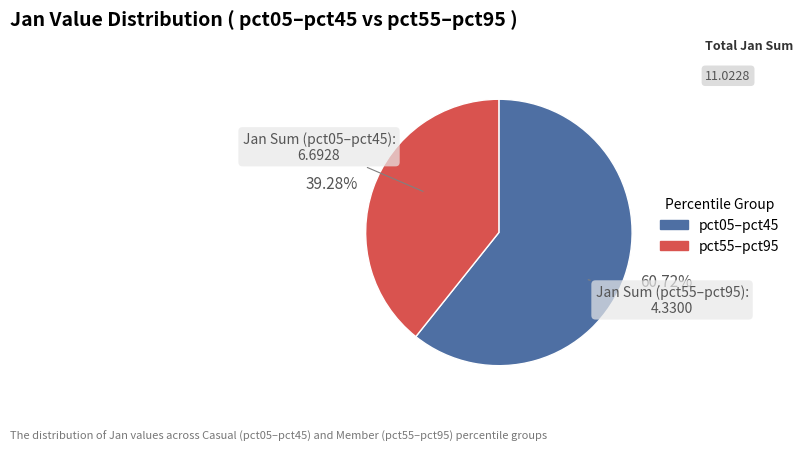

Is the sum of 39.28% and 60.72% greater than half?

Yes